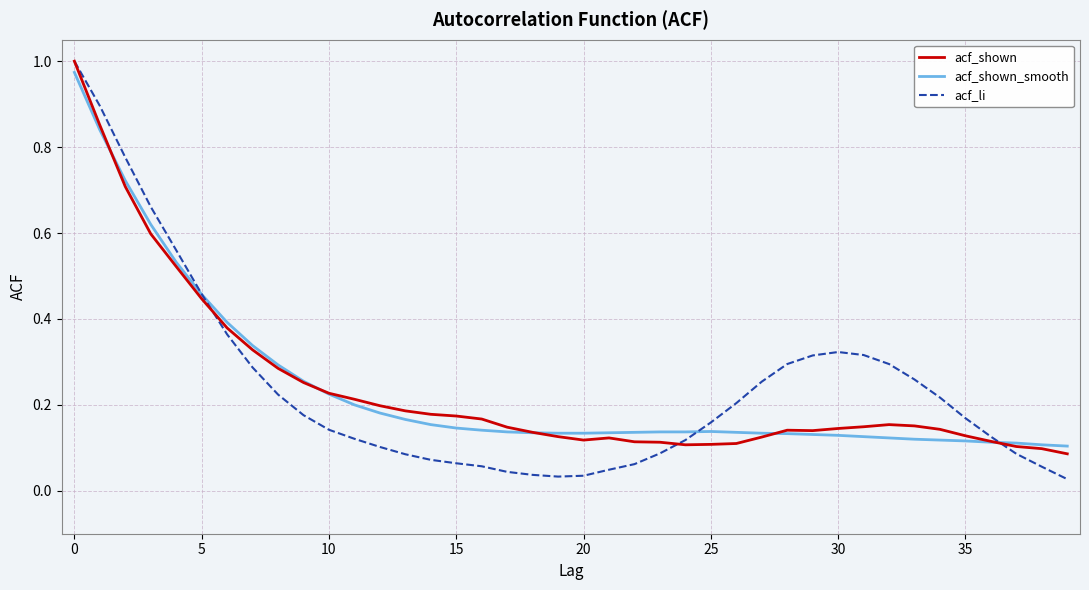

How many lines are shown in the chart?

3